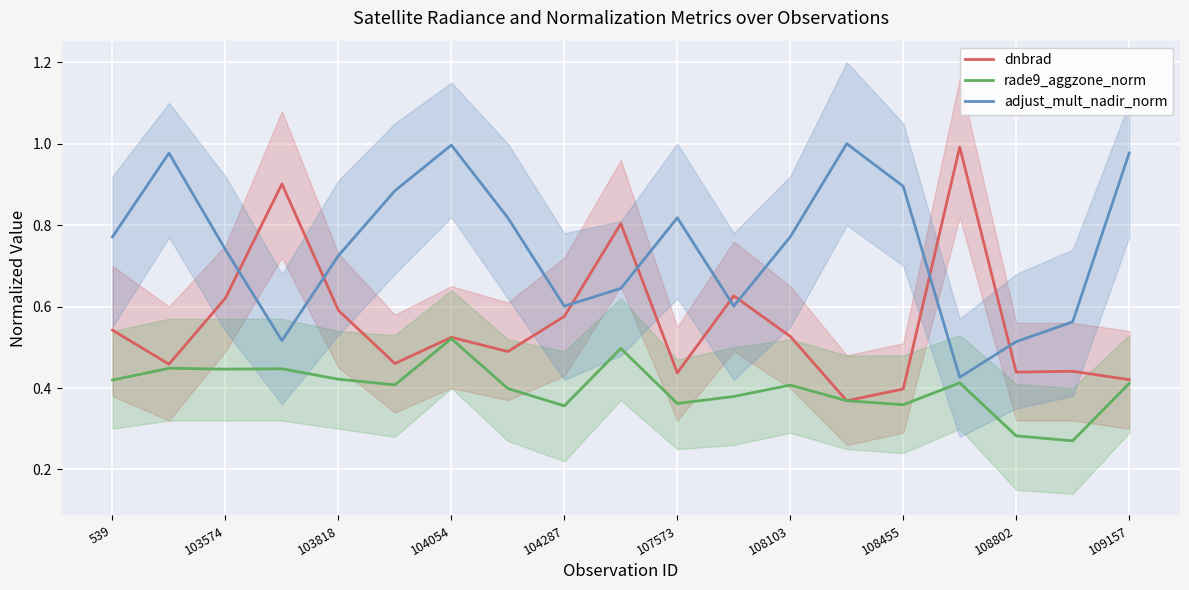

True or false: rade9_aggzone_norm and adjust_mult_nadir_norm intersect in this chart.

False